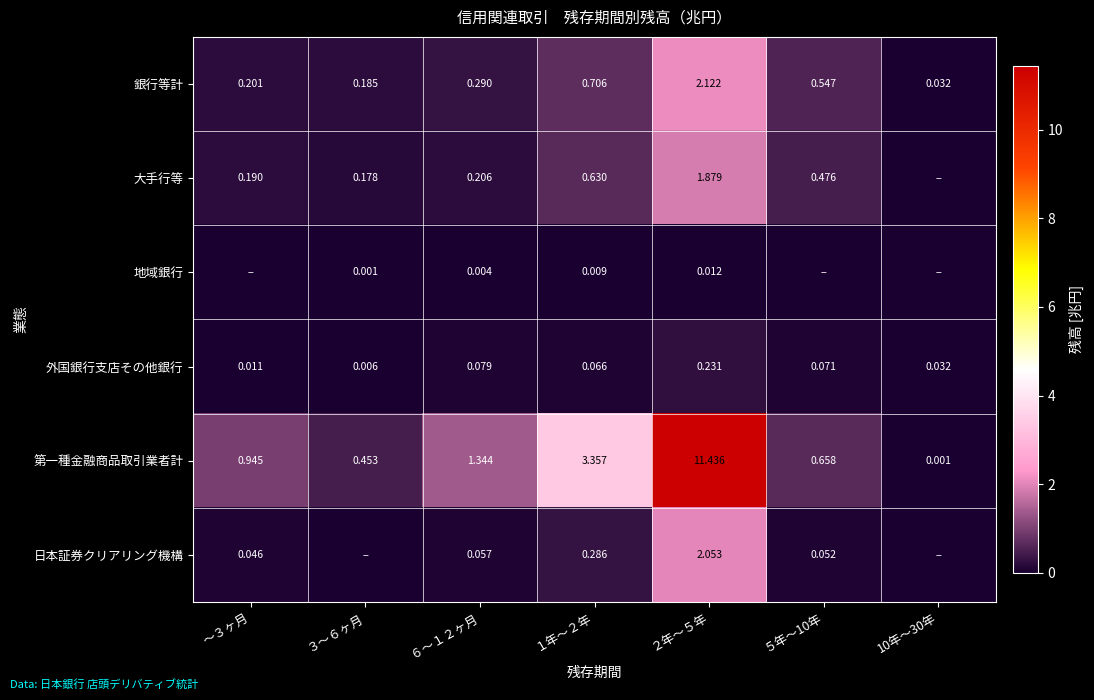

Rank the series at ６～１２ヶ月 from highest to lowest value.

第一種金融商品取引業者計, 銀行等計, 大手行等, 外国銀行支店その他銀行, 日本証券クリアリング機構, 地域銀行